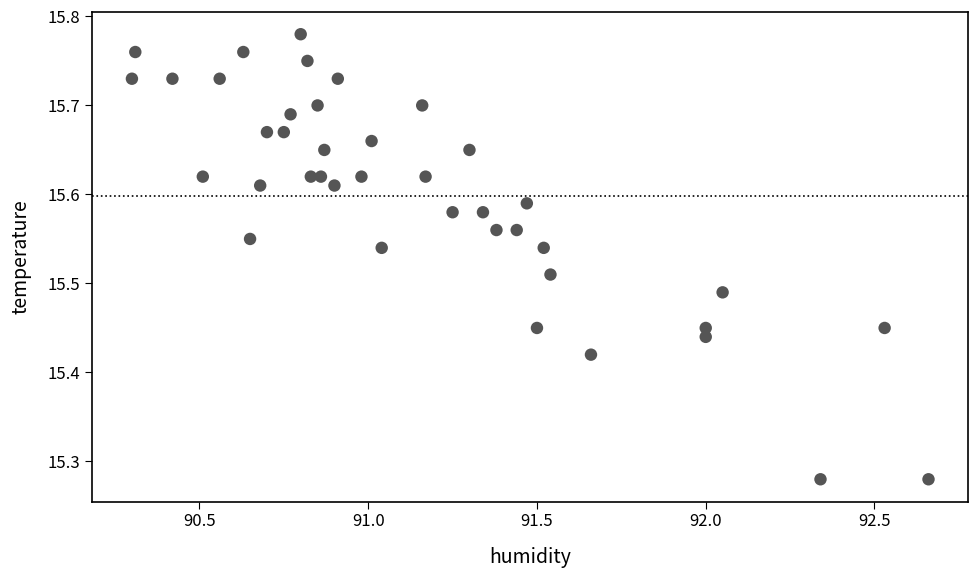

What is the range of X values (max minus min)?

2.4